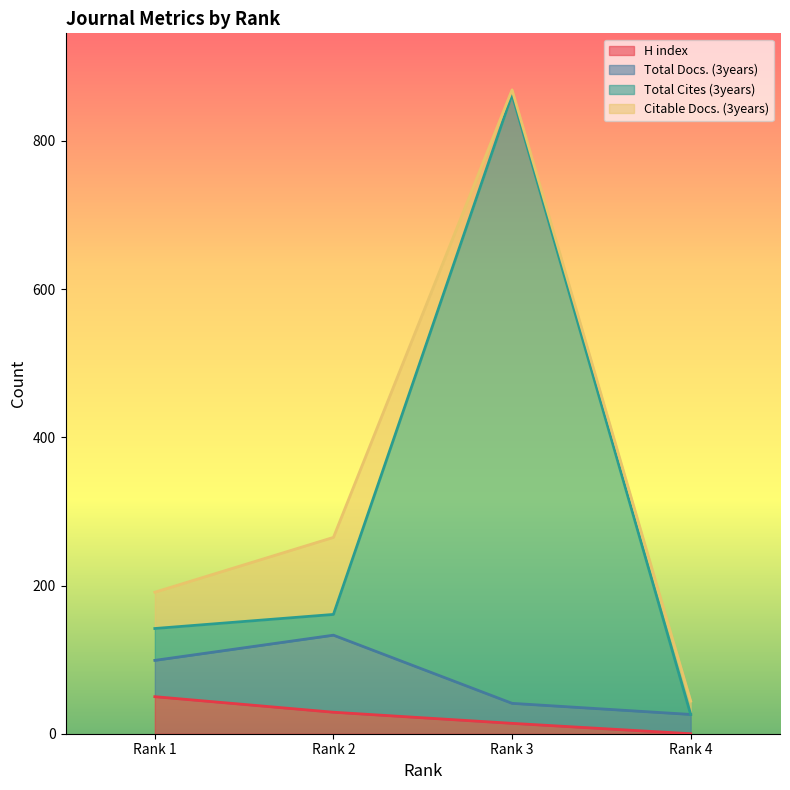

Which series has the widest spread of values?

Total Cites (3years)